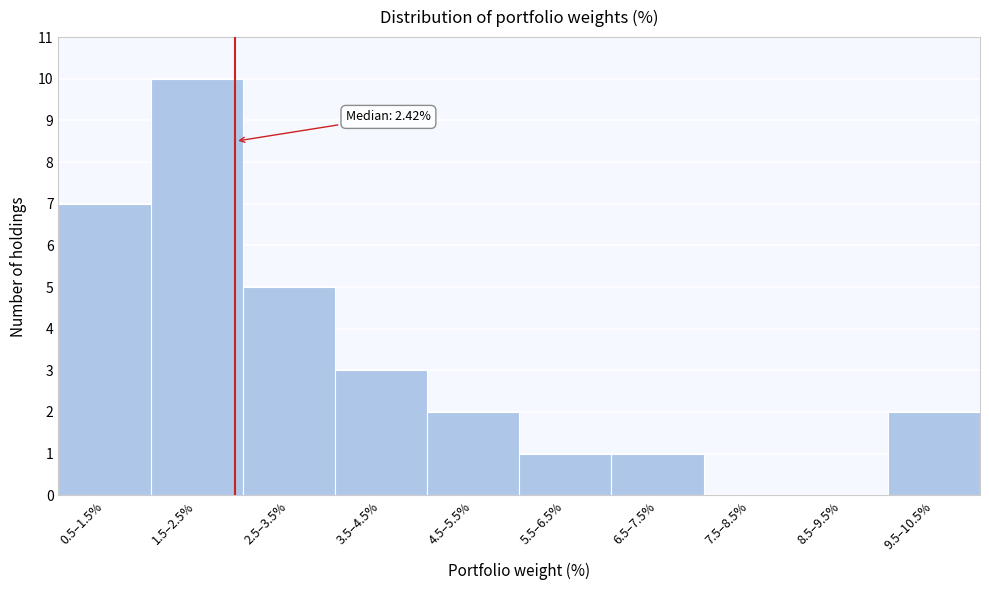

Reading left to right, transcribe all the data shown in this chart.

0.5–1.5%=7	1.5–2.5%=10	2.5–3.5%=5	3.5–4.5%=3	4.5–5.5%=2	5.5–6.5%=1	6.5–7.5%=1	7.5–8.5%=0	8.5–9.5%=0	9.5–10.5%=2